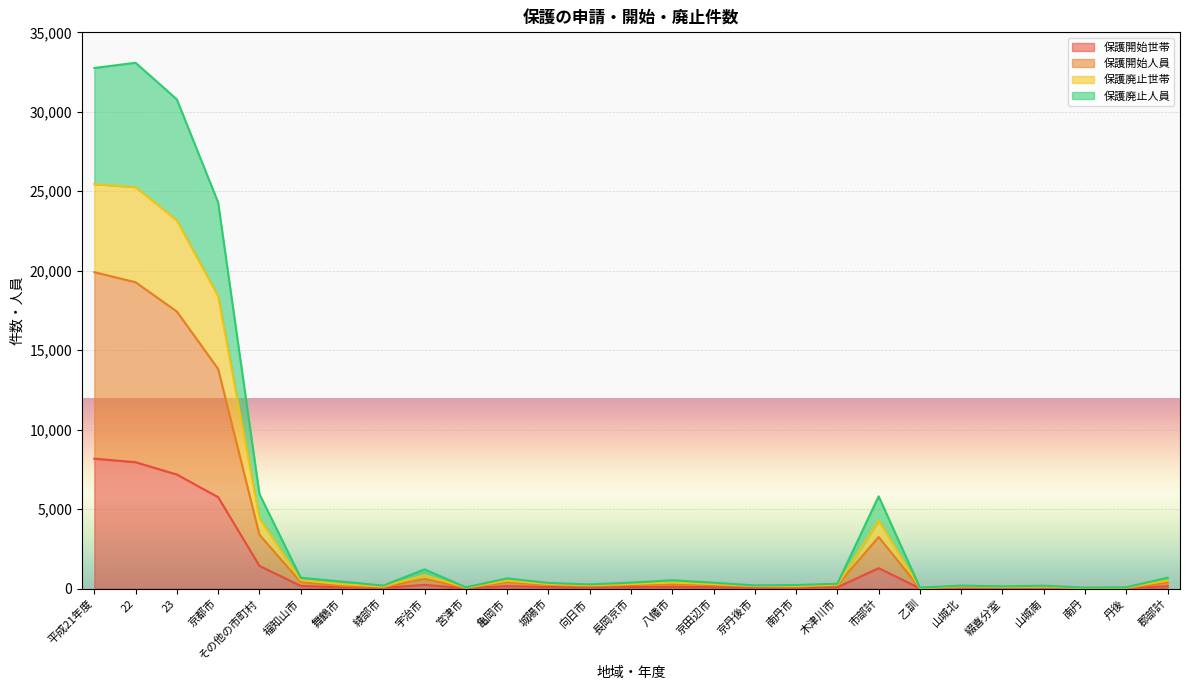

How many values in the 保護開始人員 series exceed 218?

13